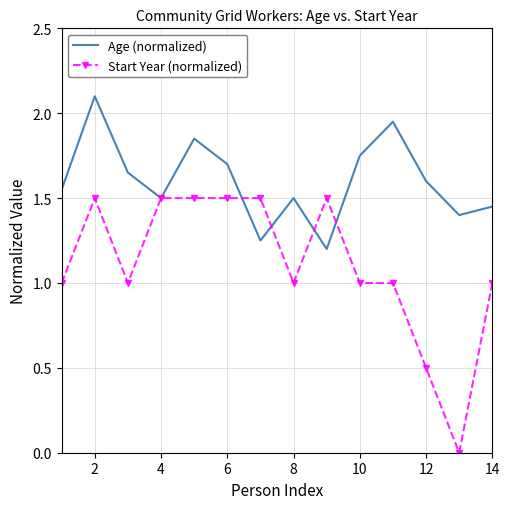

Which series has the largest total across all categories?

Age (normalized)